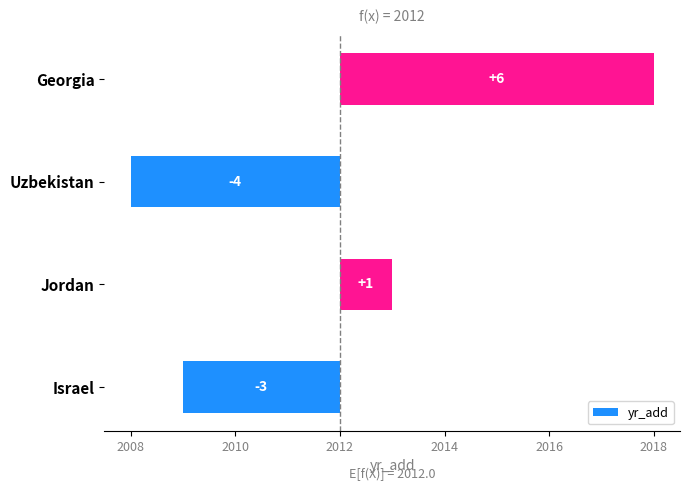

What is the minimum value shown in the chart?

-4